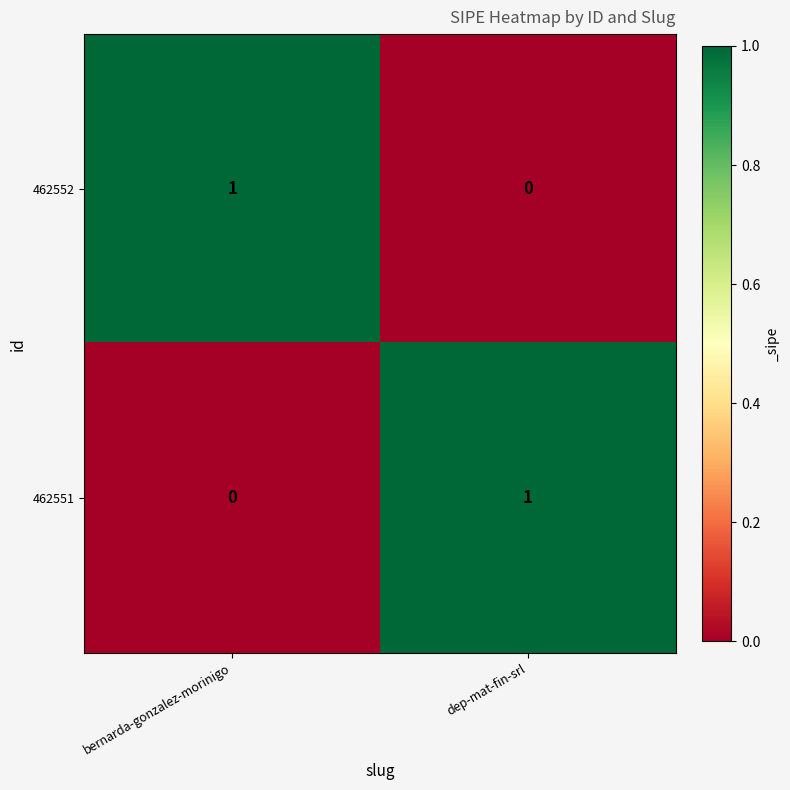

How many positive values does the 462551 series have?

1